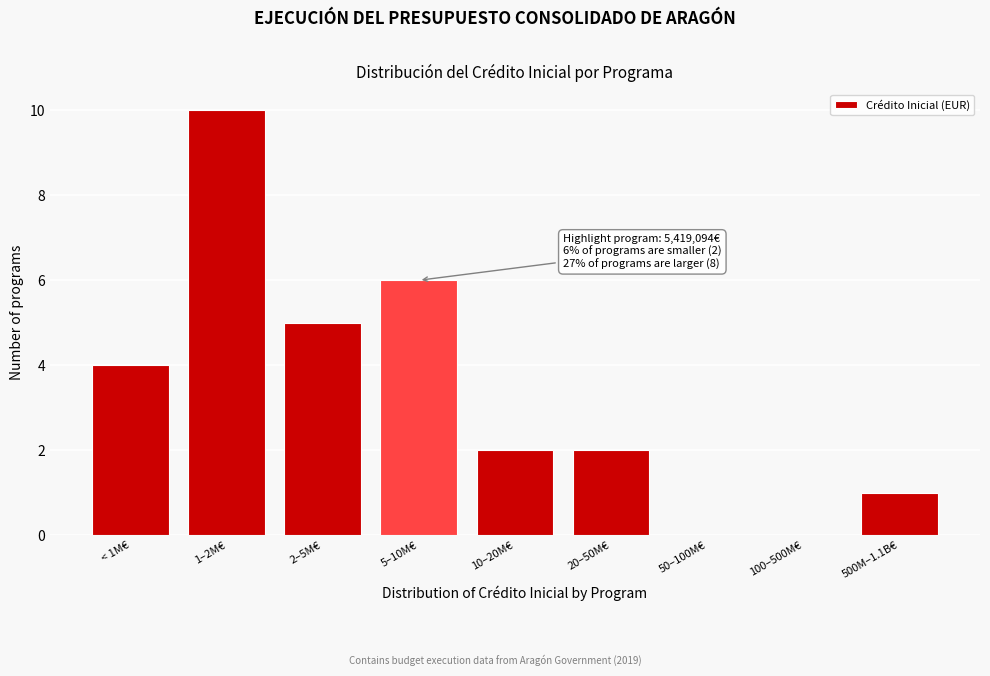

Reading left to right, extract all data points from this chart.

< 1M€=4	1–2M€=10	2–5M€=5	5–10M€=6	10–20M€=2	20–50M€=2	50–100M€=0	100–500M€=0	500M–1.1B€=1